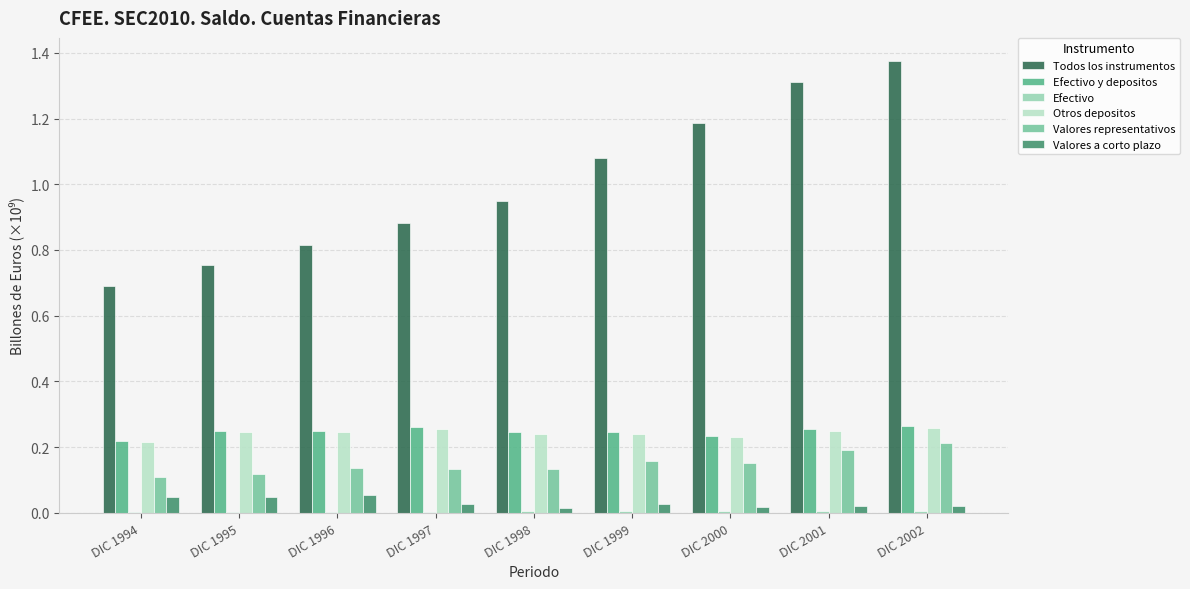

What is the sum of all Todos los instrumentos values?

9.0